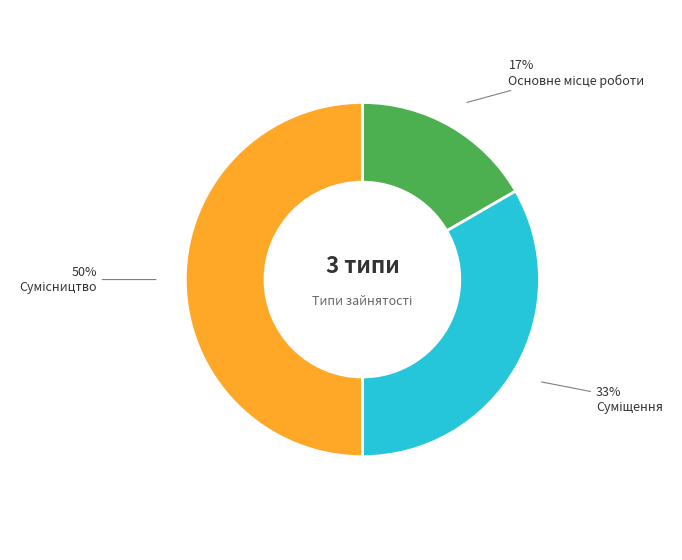

Count the number of slices in the pie.

3